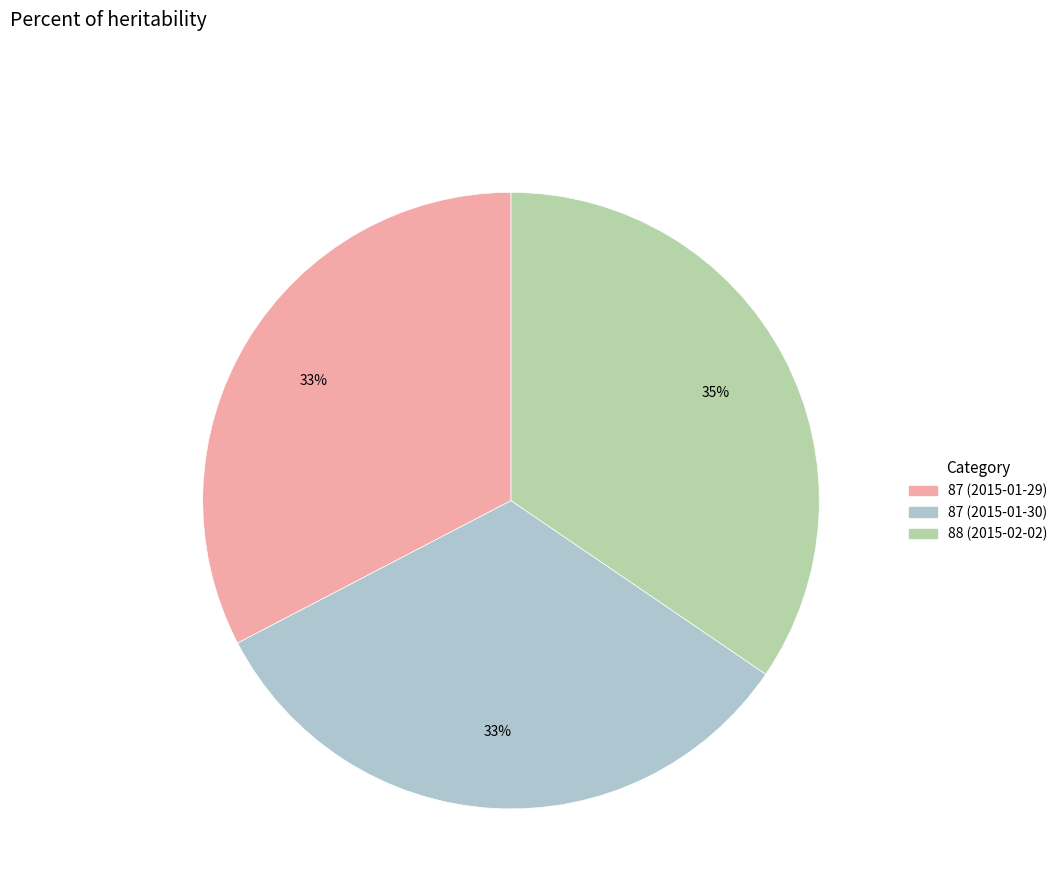

Is there a majority slice in this chart?

No